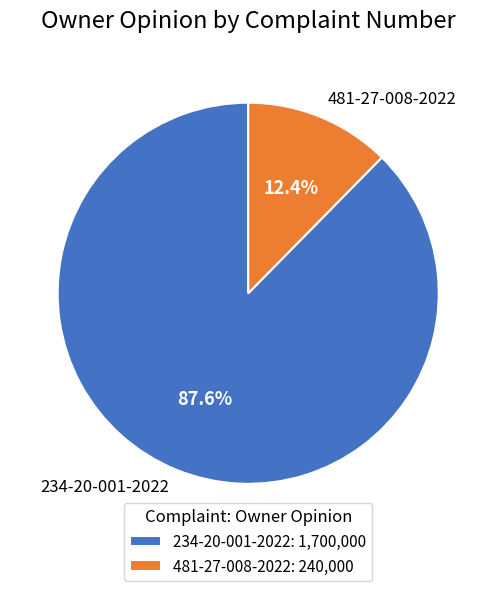

True or false: 234-20-001-2022 accounts for 88% of the total.

True